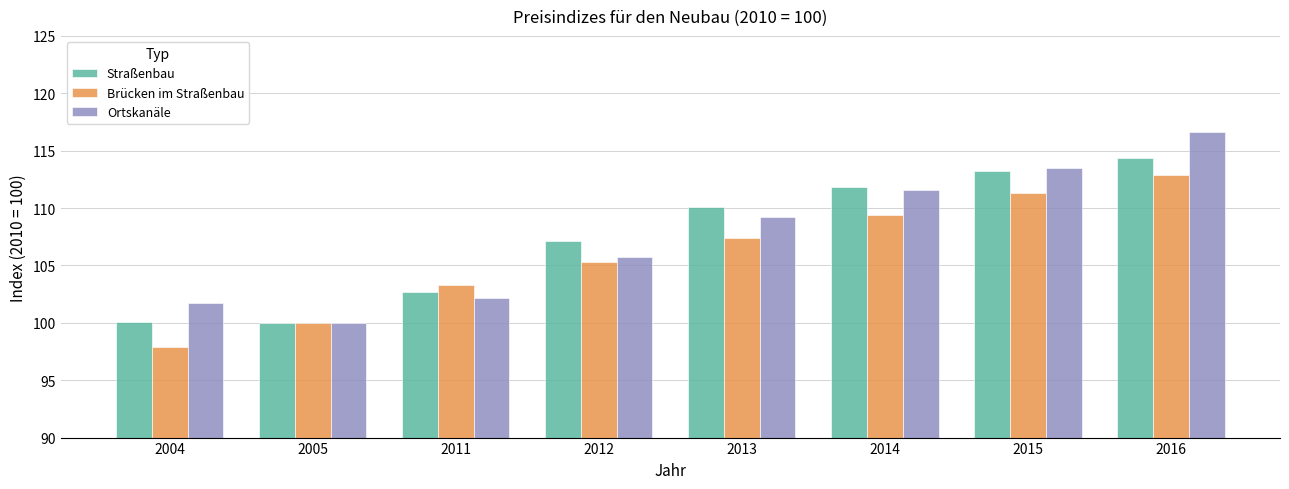

What is the total value across all series at 2005?

300.0